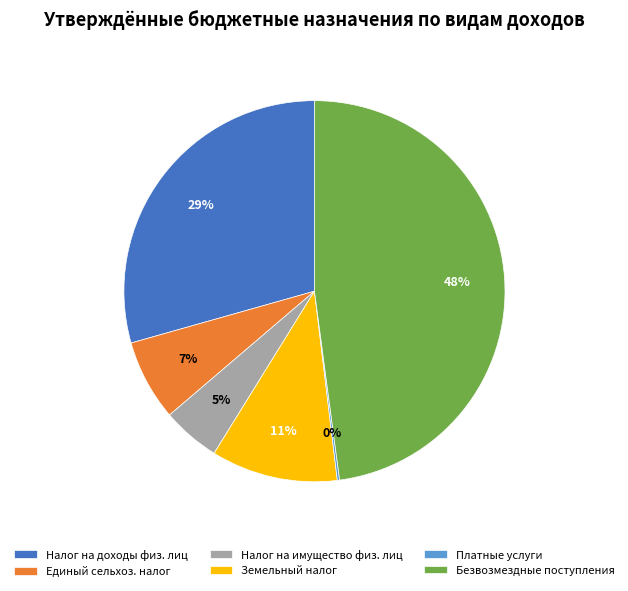

To the nearest percent, what is the difference between the Единый сельхоз. налог and Налог на имущество физ. лиц slice percentages?

2%